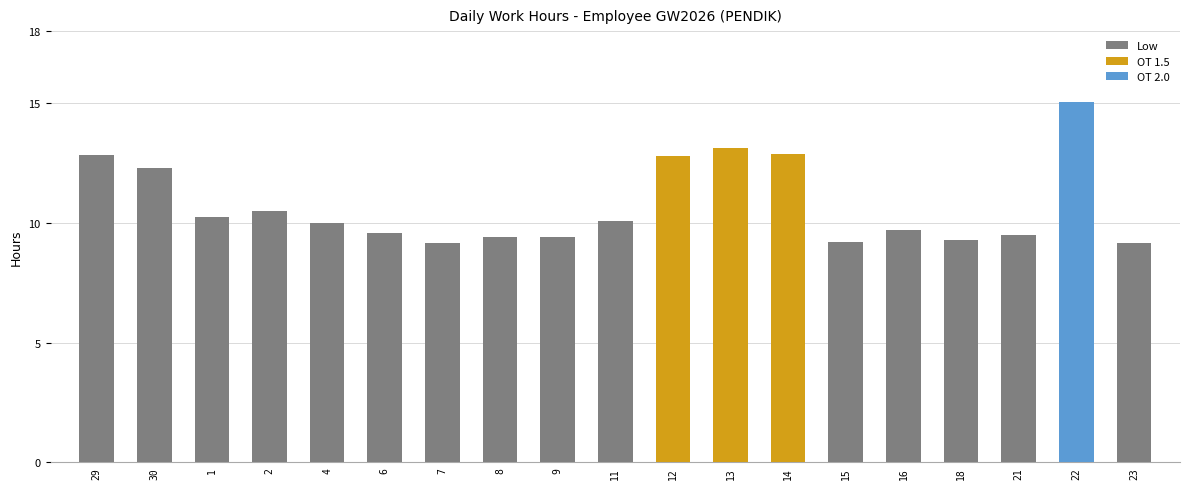

What is the value of the 9th bar from the left?

9.4